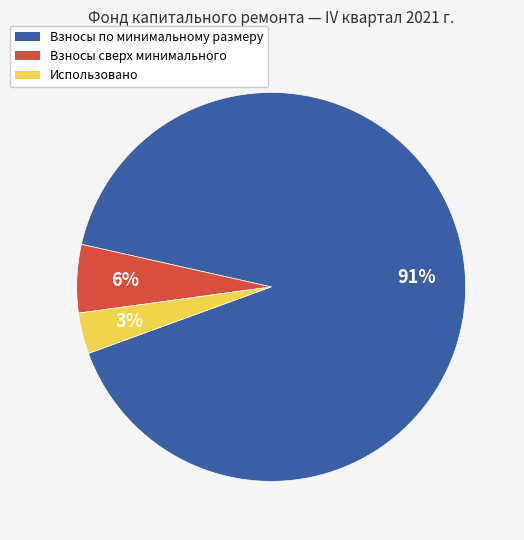

Is there any slice that represents more than half of the pie?

Yes